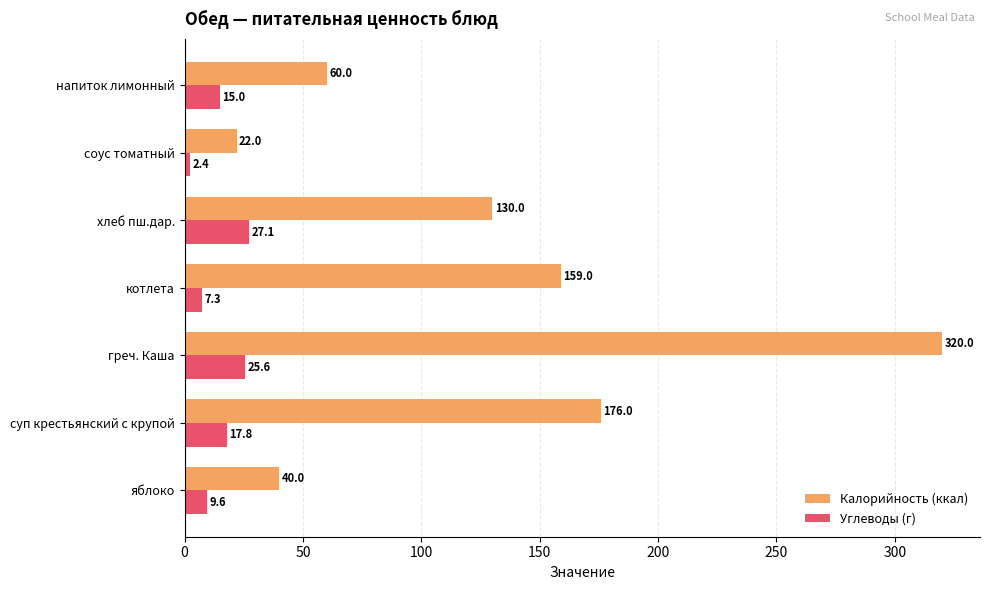

What are all the series names shown in the legend?

Калорийность (ккал), Углеводы (г)